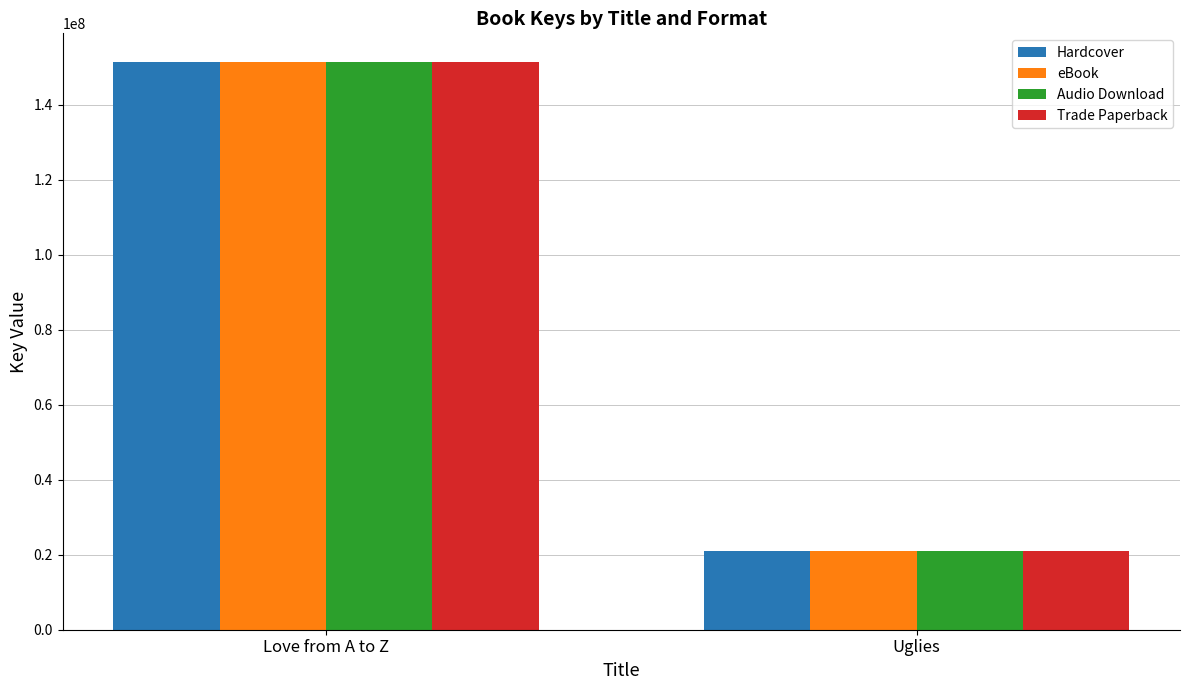

What is the sum of the Trade Paperback values at Love from A to Z and Uglies?

172371017